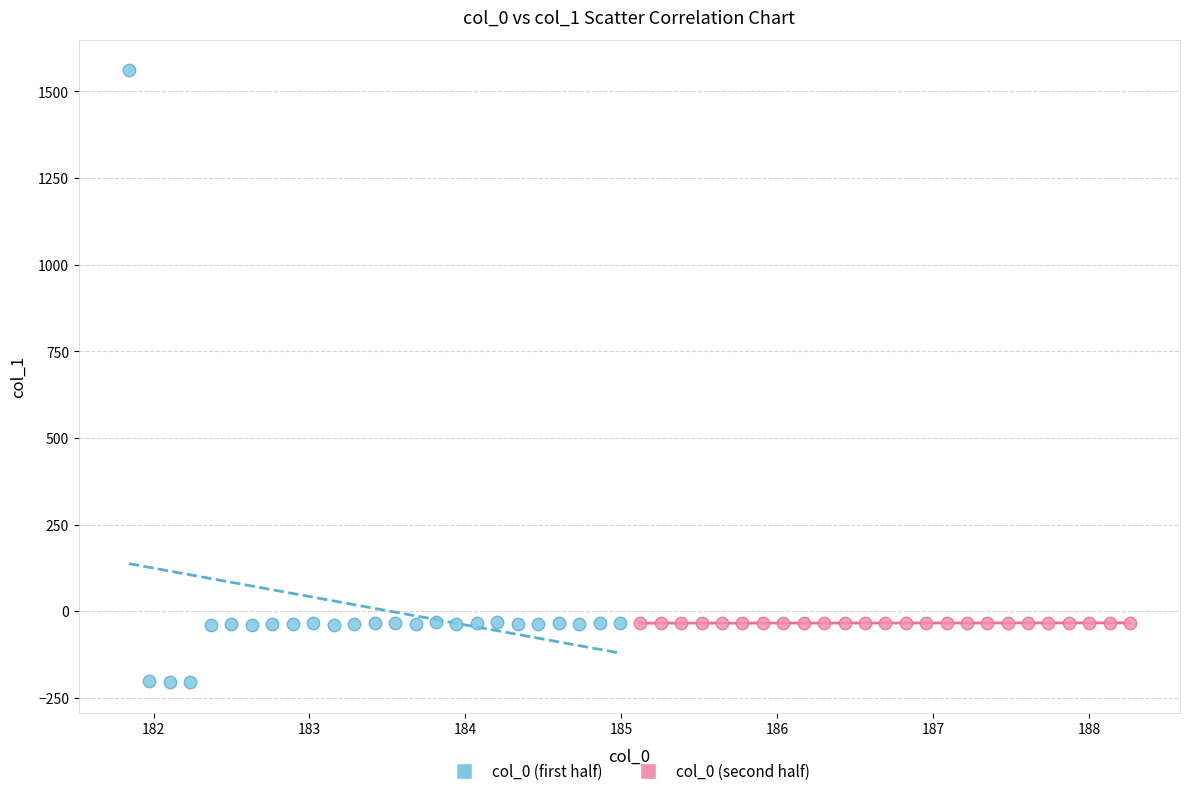

Which series reaches the maximum Y coordinate?

col_0 (first half)